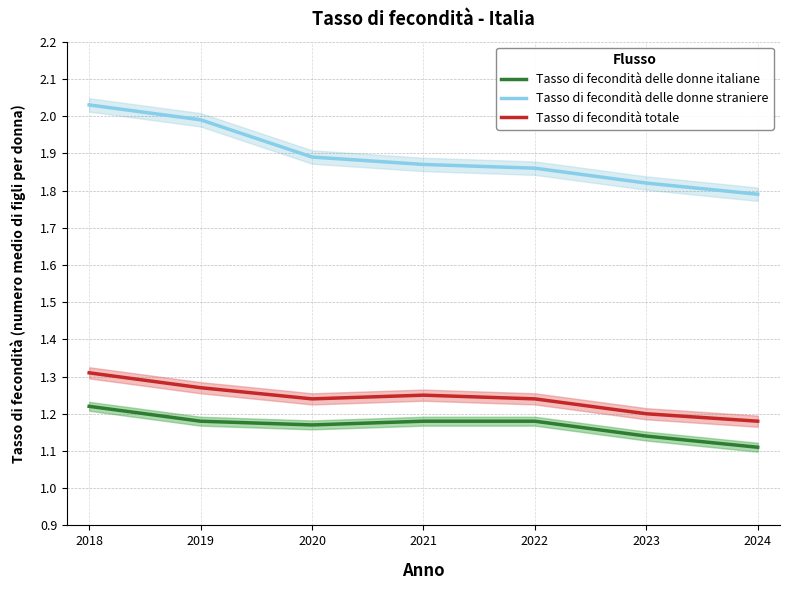

Where is Tasso di fecondità totale nearest to the value 1?

2024